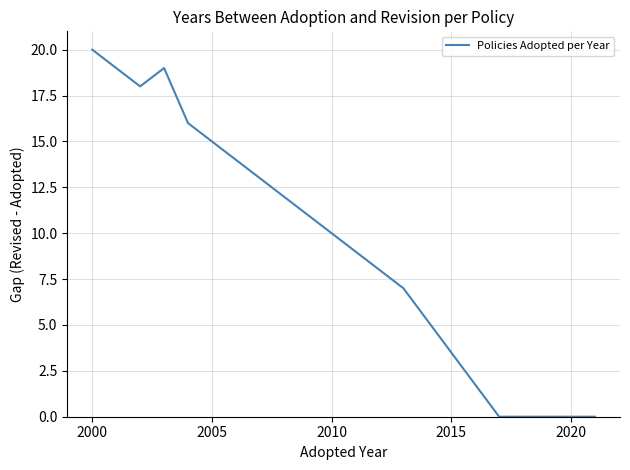

What is the difference between the maximum and minimum values?

20